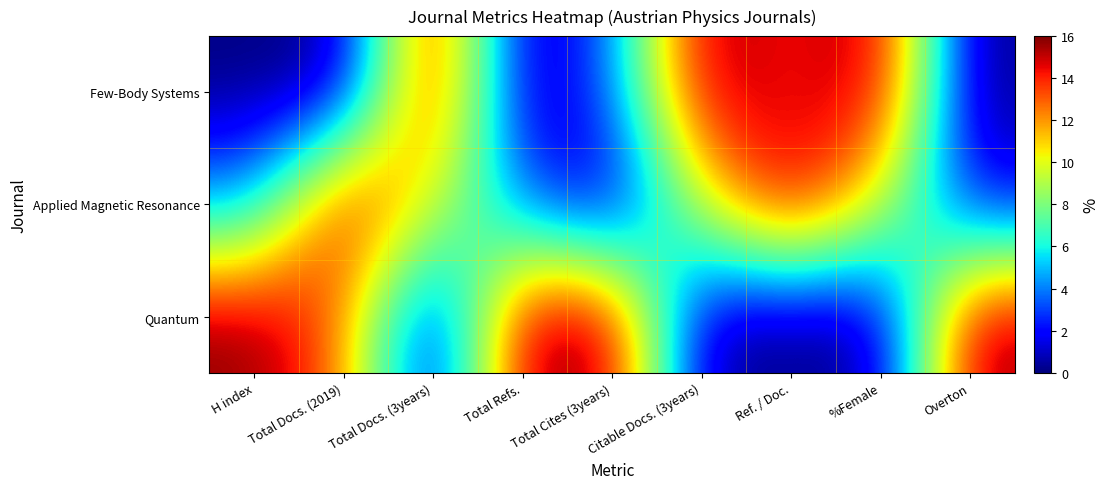

What is the sum of all Applied Magnetic Resonance values?

70.9